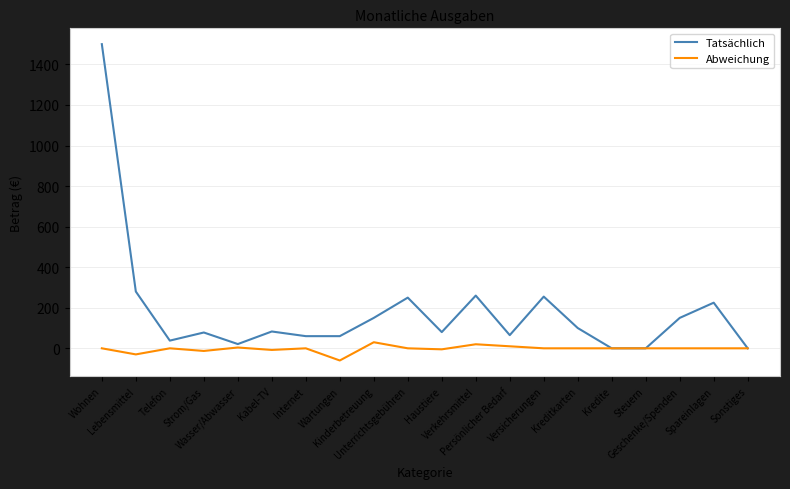

Does the chart have visible grid lines?

Yes